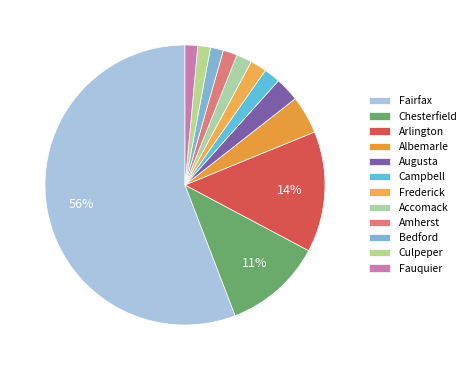

Is Chesterfield the majority of the pie?

No